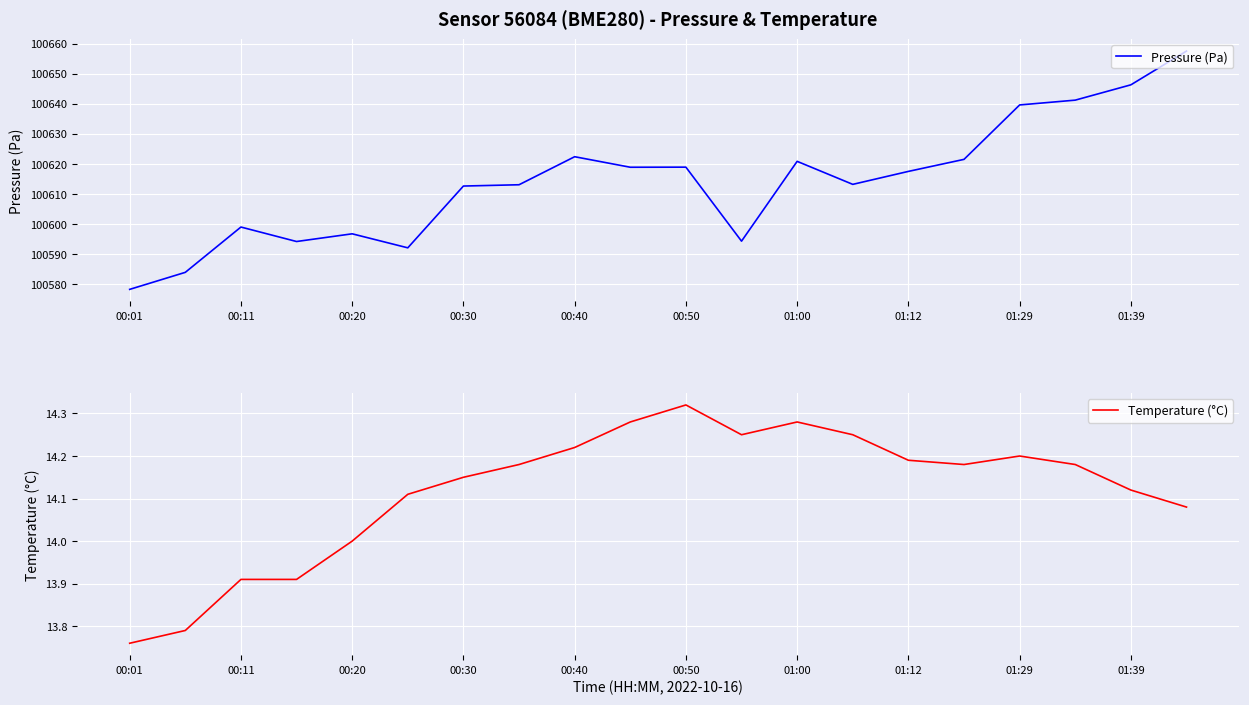

What is the average value of the Temperature (°C) series?

14.1